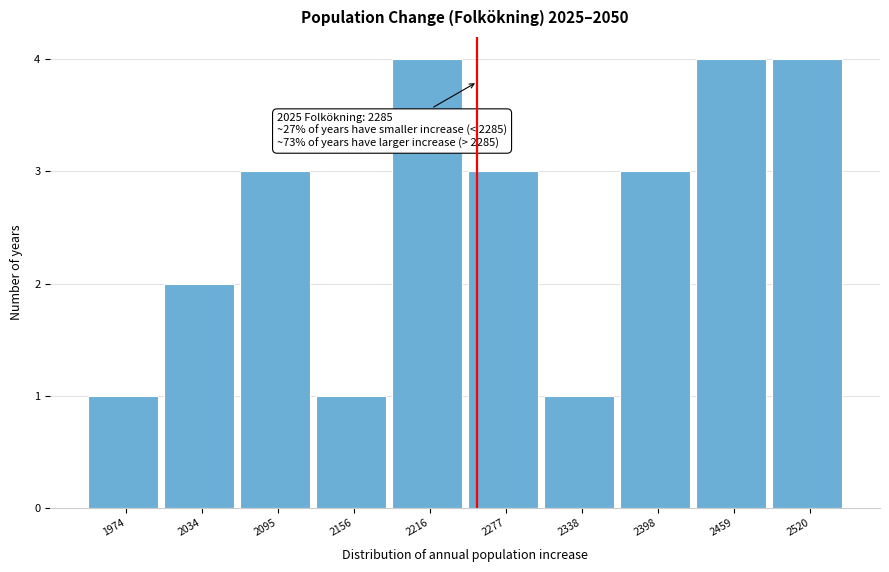

Reading left to right, transcribe all the data shown in this chart.

1	2	3	1	4	3	1	3	4	4